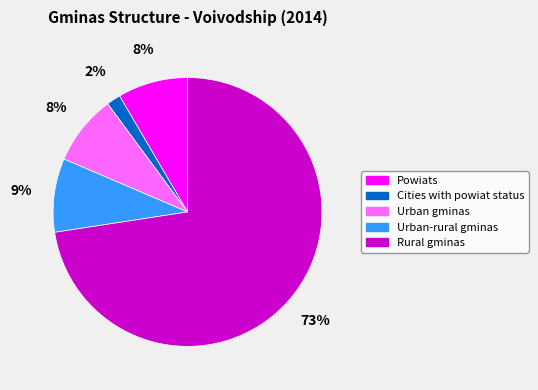

Count the number of slices in the pie.

5